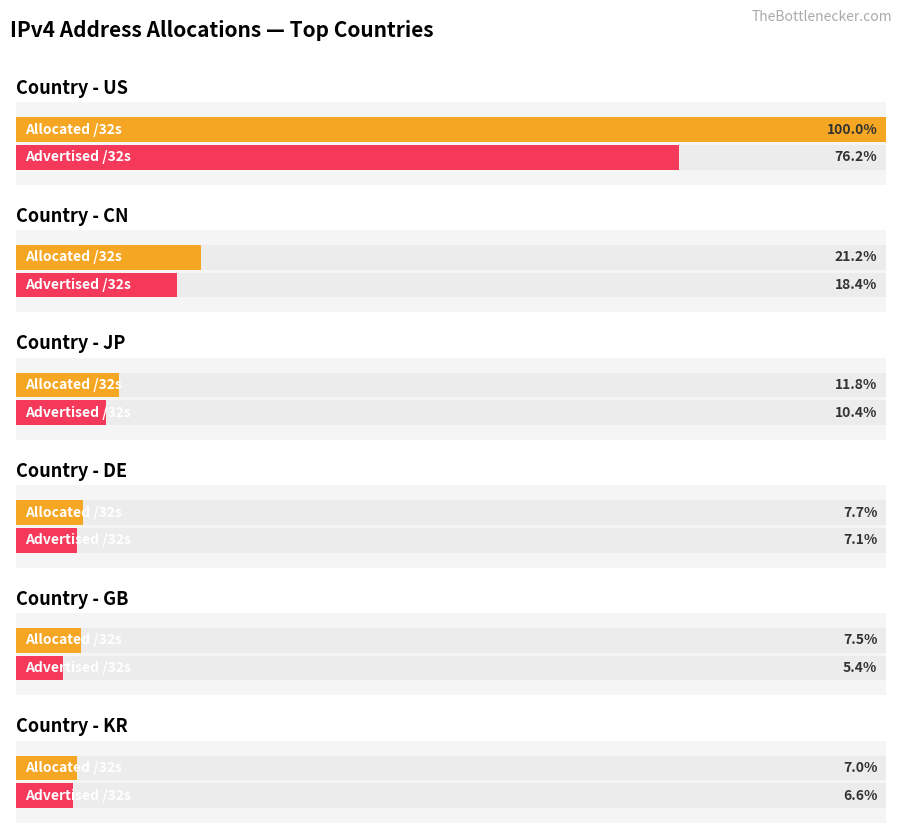

How many distinct data groups are displayed?

2